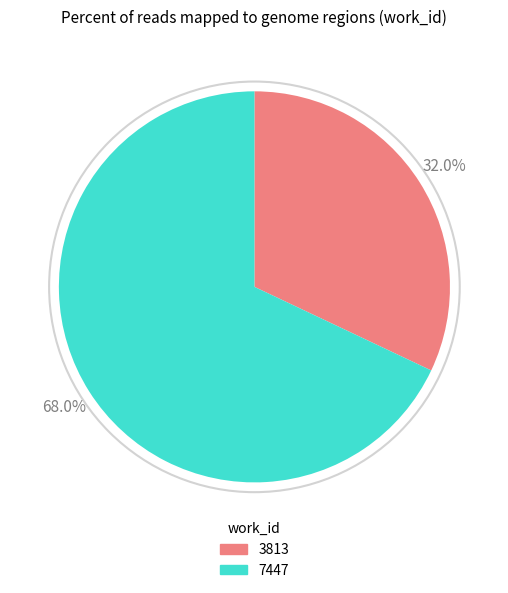

Rank the categories by value from lowest to highest.

3813, 7447